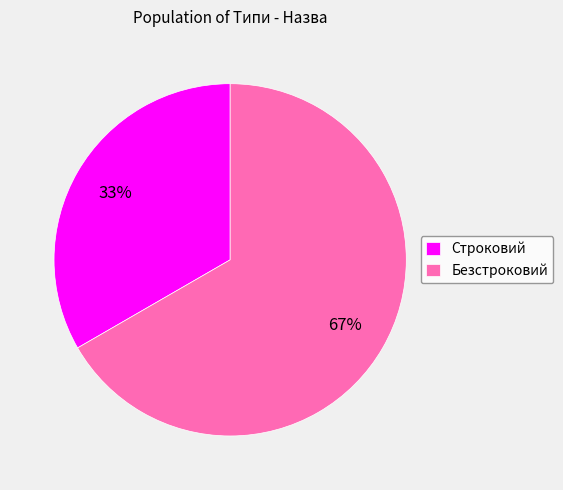

To the nearest percent, what is the average slice percentage?

50%